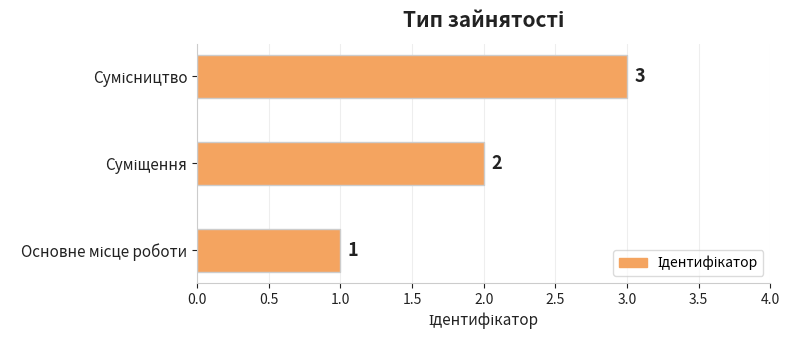

How many values are between 1 and 3?

3